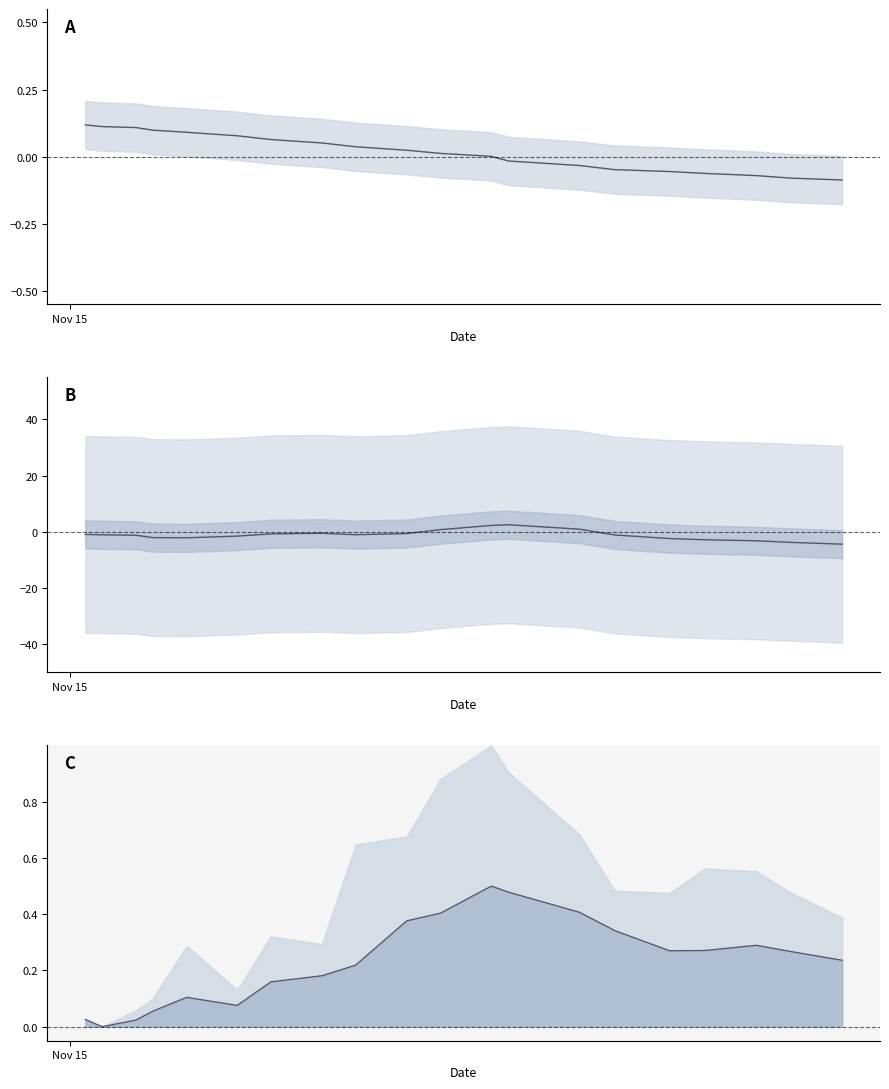

What is the value of the temperature point at the 3rd from the left?

-1.2